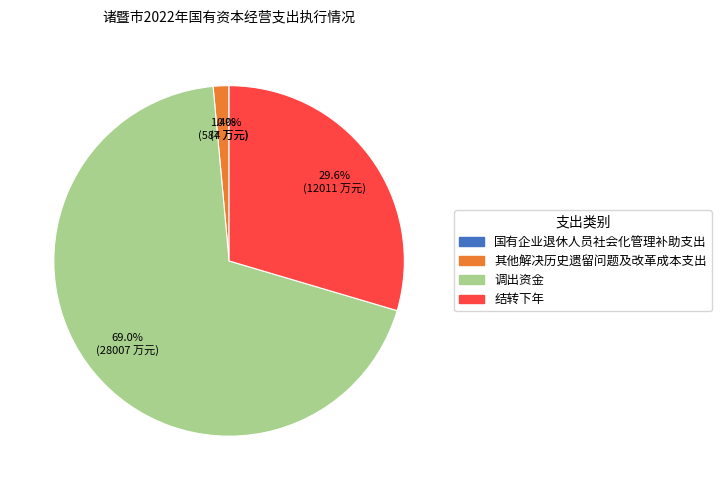

What is the total percentage of 其他解决历史遗留问题及改革成本支出 and 结转下年?

31.0%